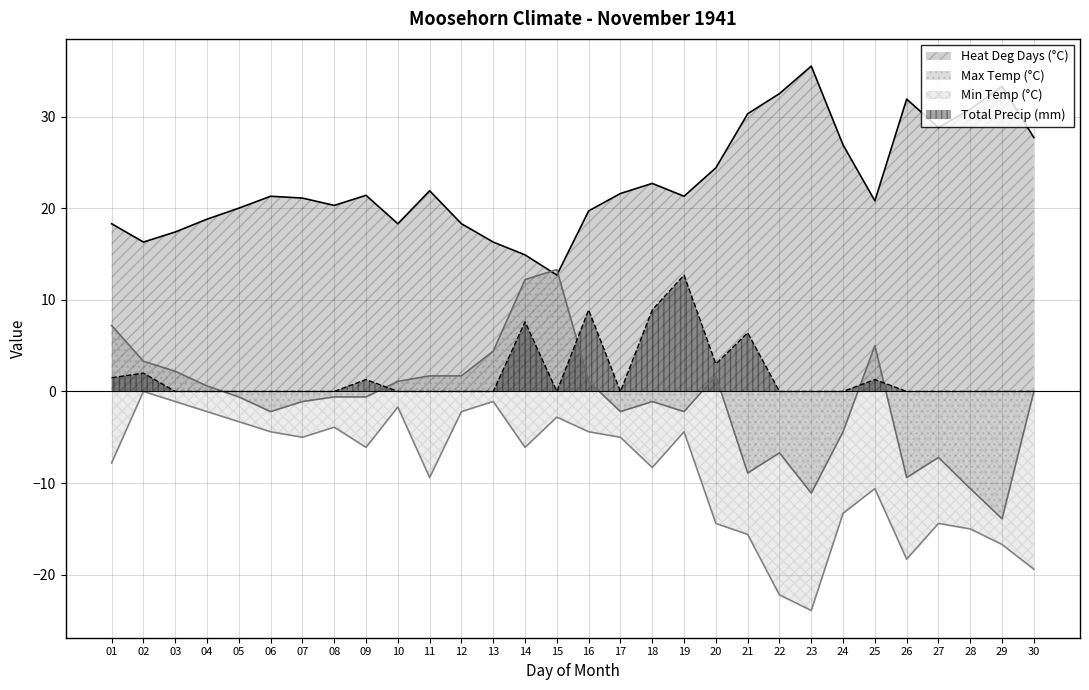

Which series has the largest total across all categories?

Heat Deg Days (°C)